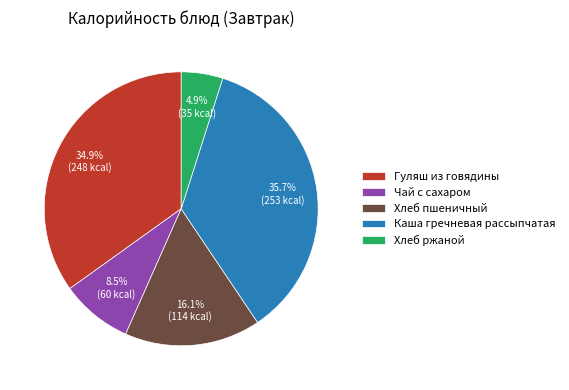

Does Хлеб ржаной account for over 50% of the chart?

No